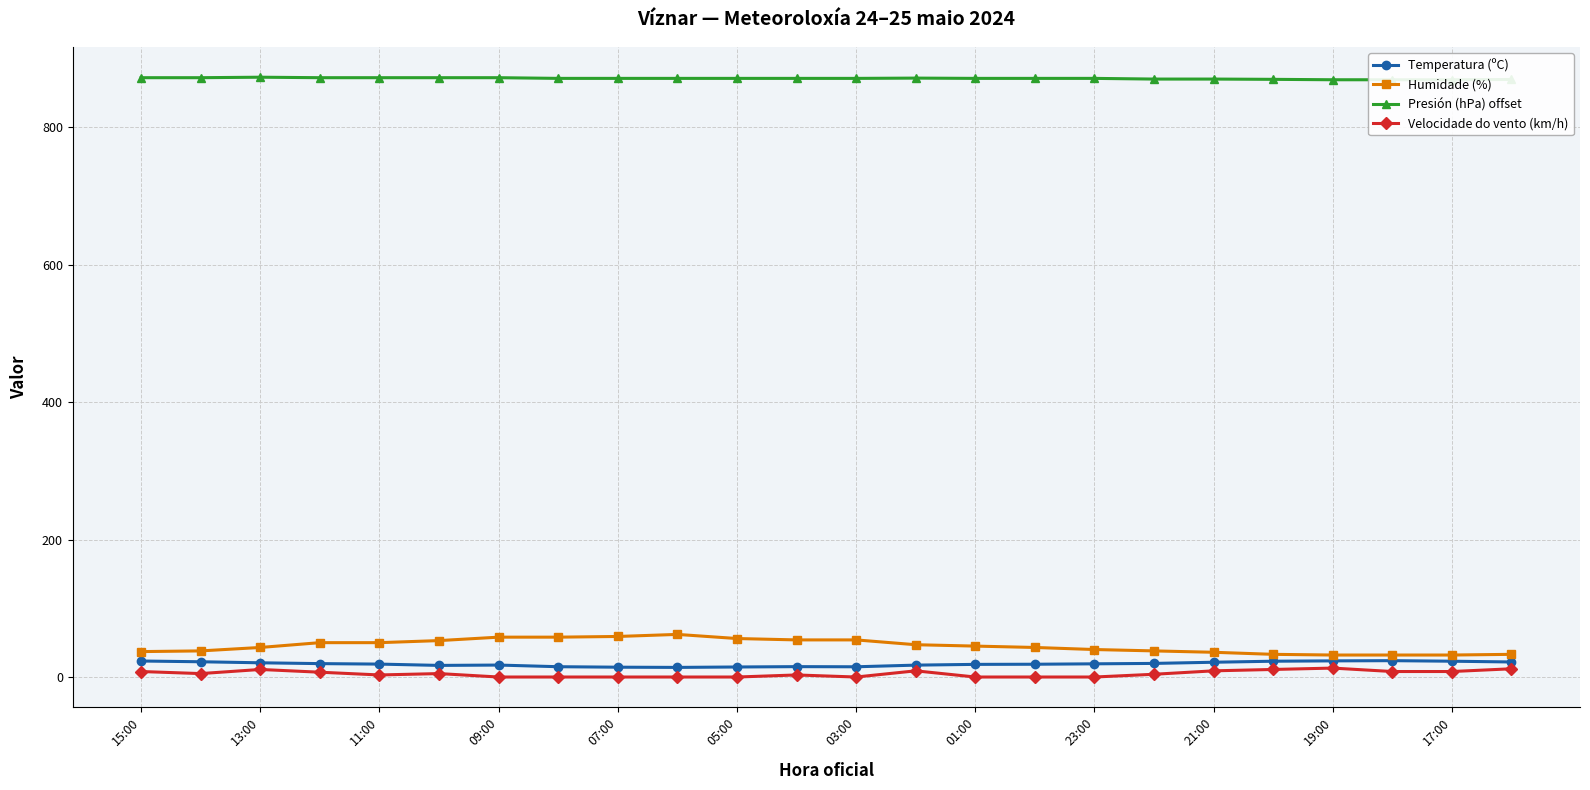

What is the highest value of the Humidade (%) series?

62.0